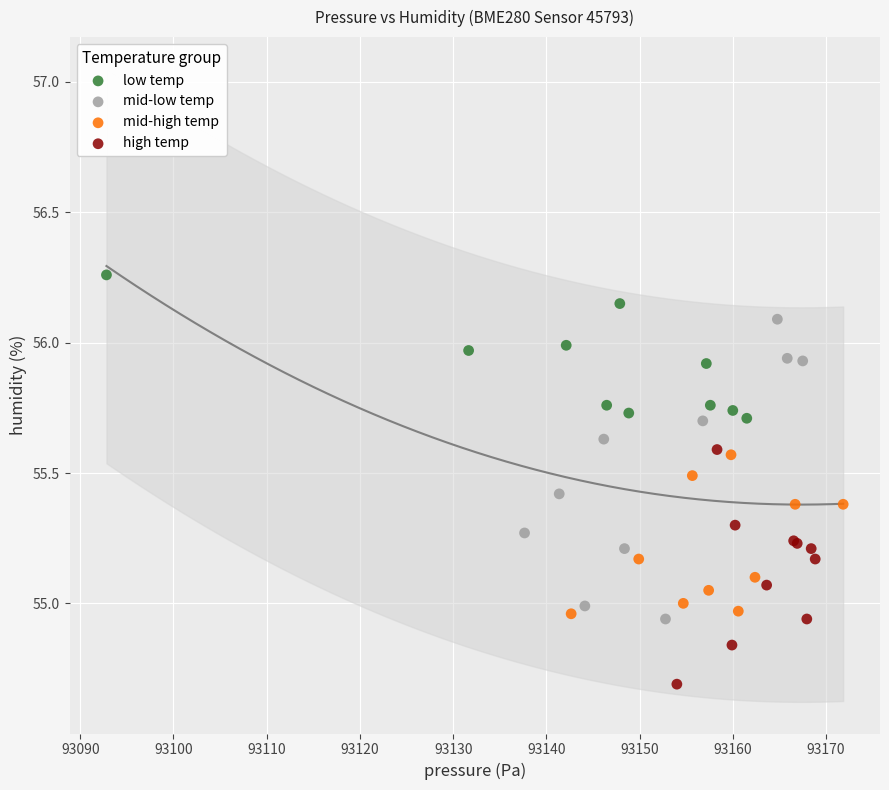

Which series contains the lowest Y value?

high temp